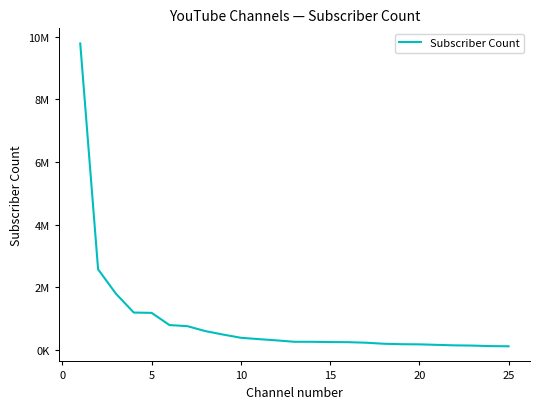

Does the chart display data point markers on the line(s)?

No